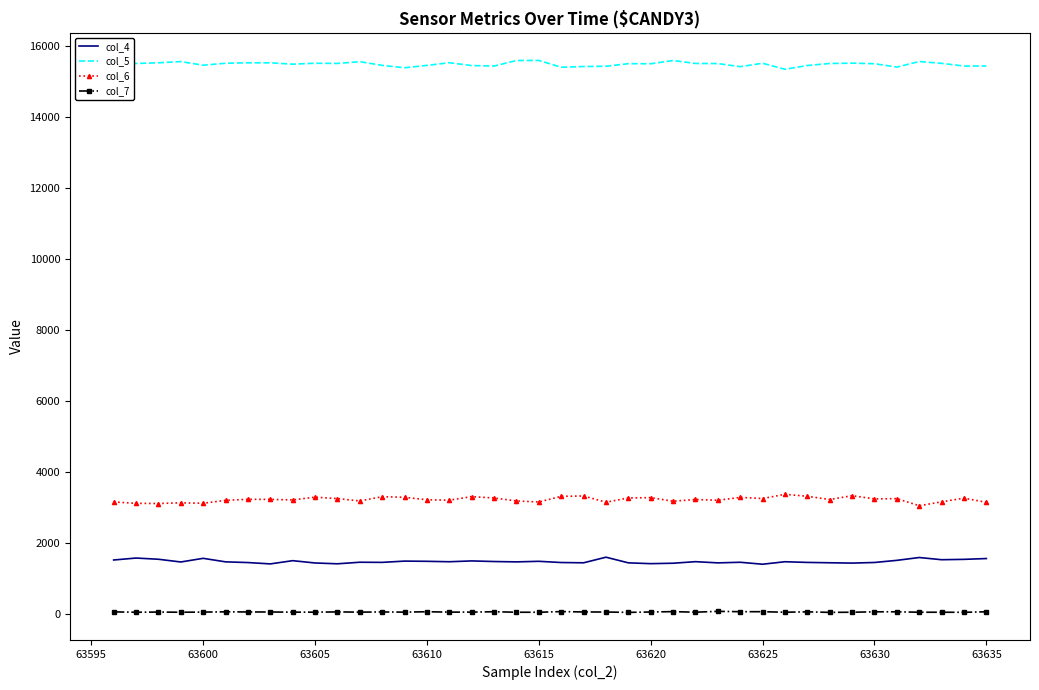

True or false: col_6 and col_7 intersect in this chart.

False